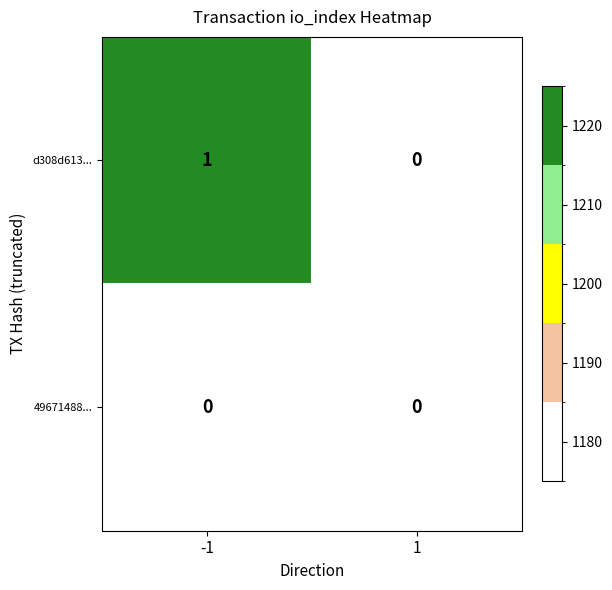

Reading left to right, extract all data points from this chart.

d308d613...: 1	0
49671488...: 0	0